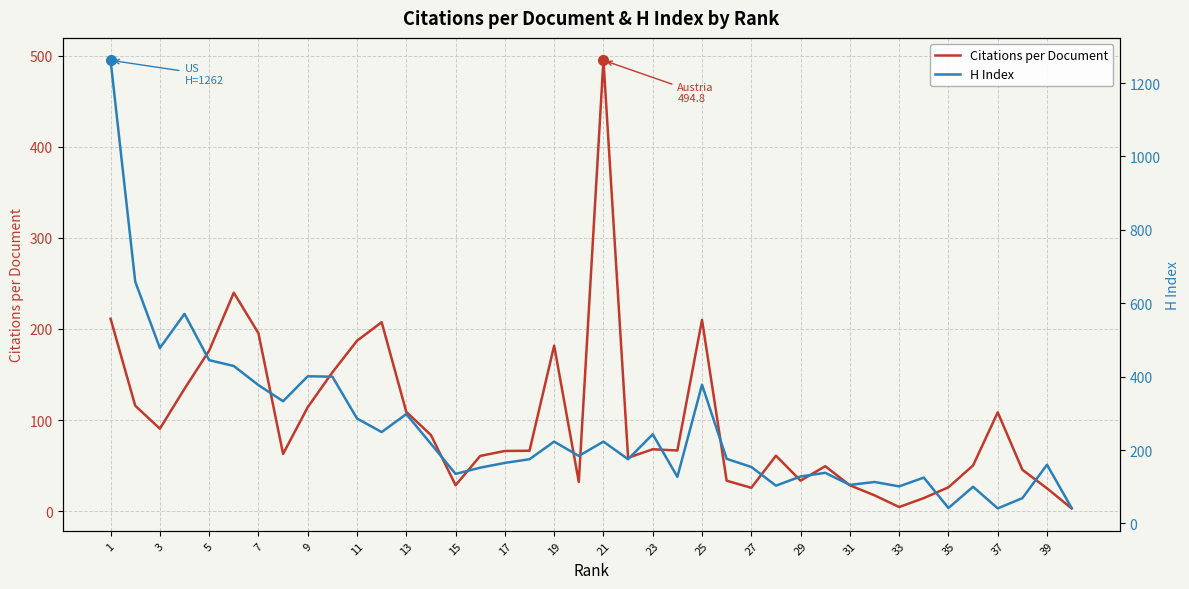

The value of Citations per Document at 23 is 24.2. True or false?

False